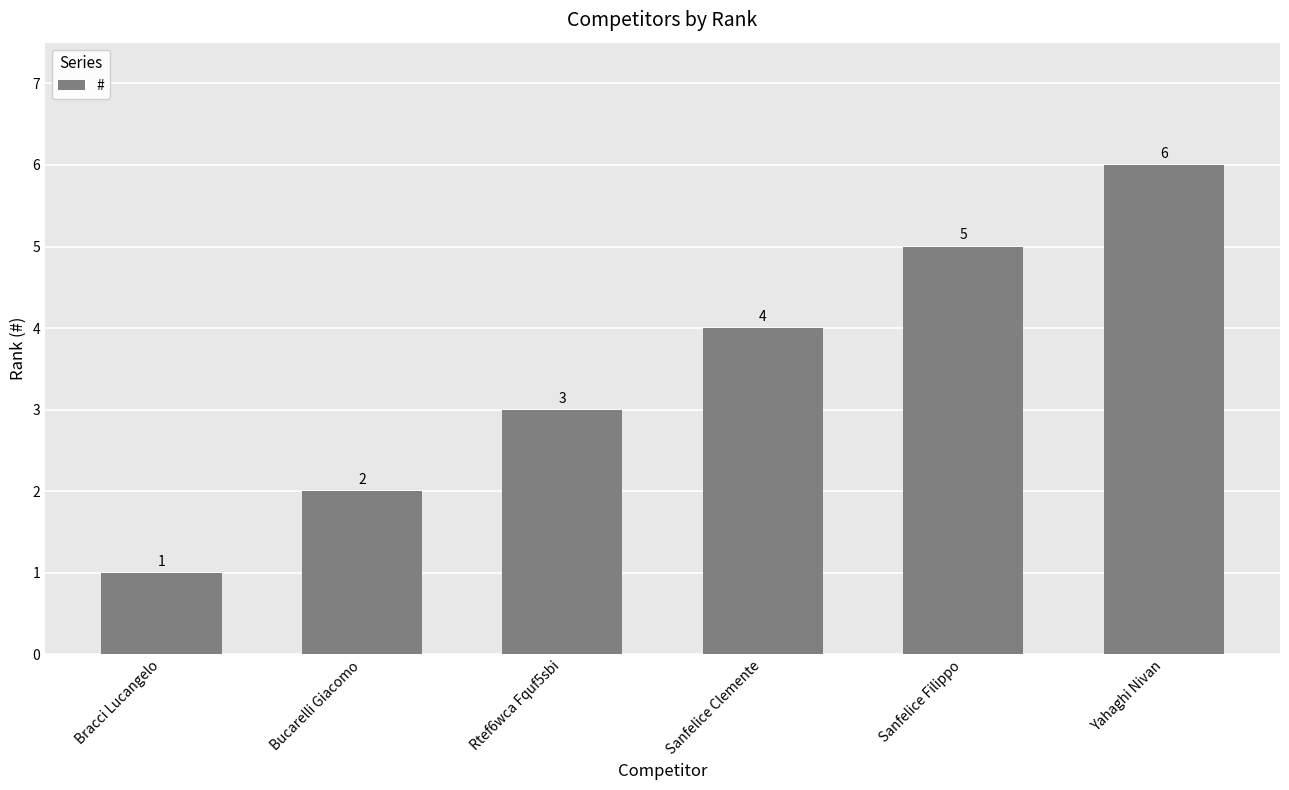

Reading left to right, list all the values displayed in this chart.

1	2	3	4	5	6